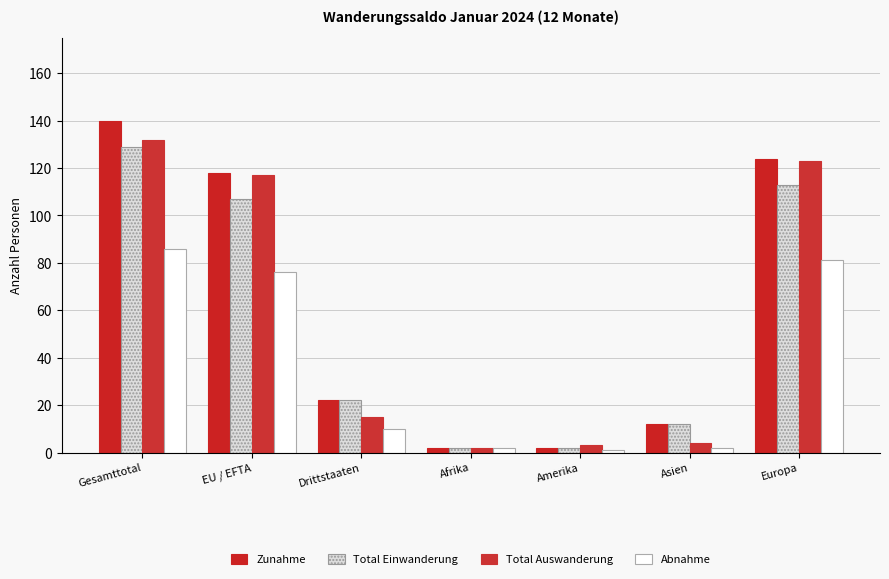

What is the label of the 1st bar from the right?

Europa